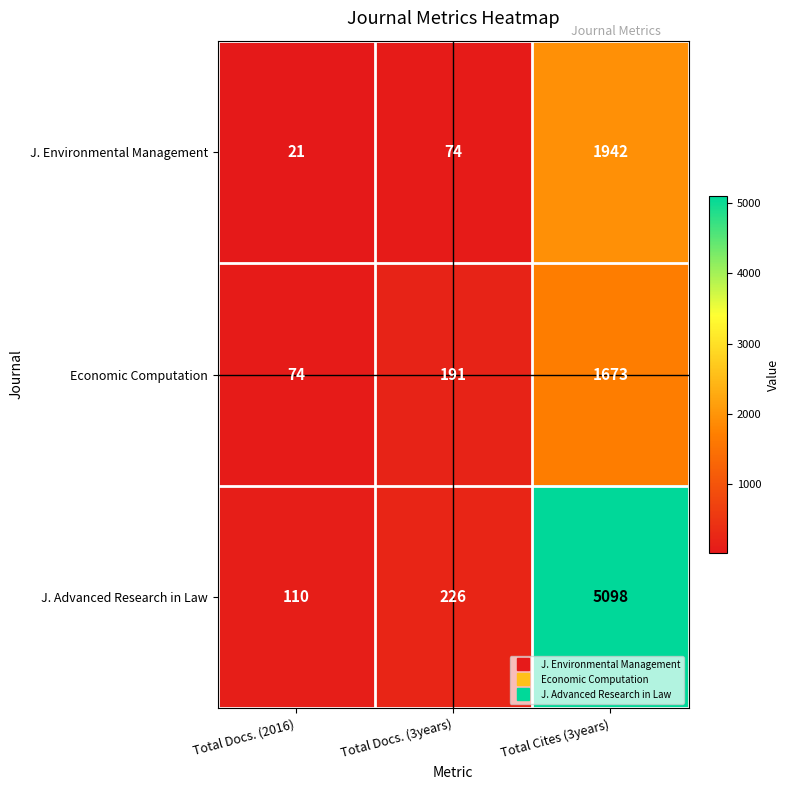

Which series has the largest range (max minus min)?

J. Advanced Research in Law